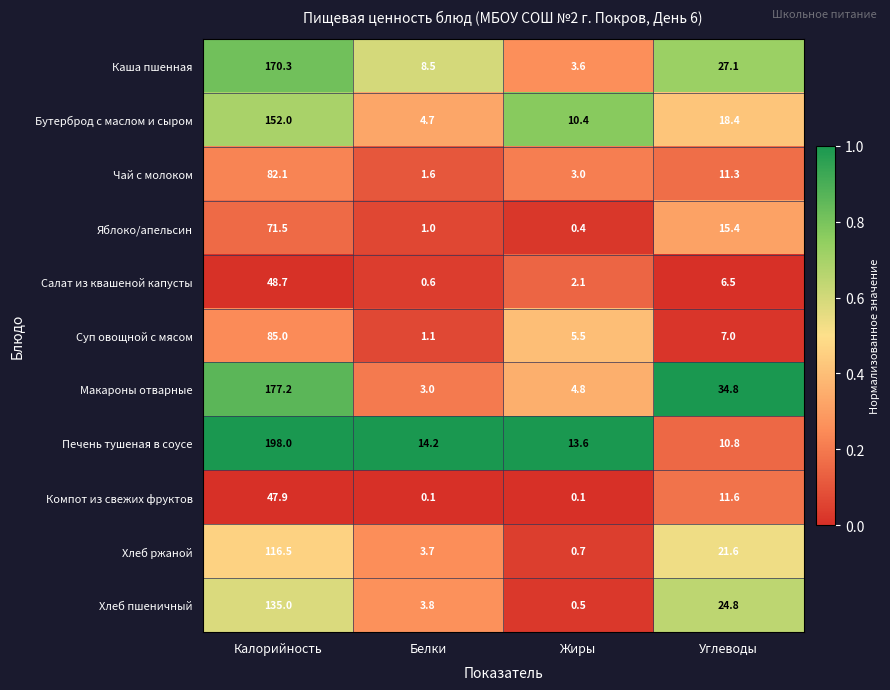

Is it true that Чай с молоком equals 82.1 at Калорийность?

True